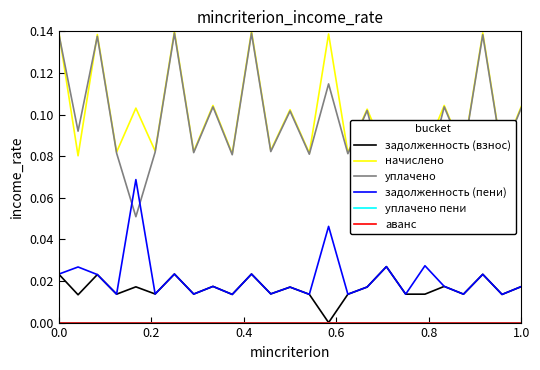

What is the difference between the maximum and minimum values in the начислено series?

0.1